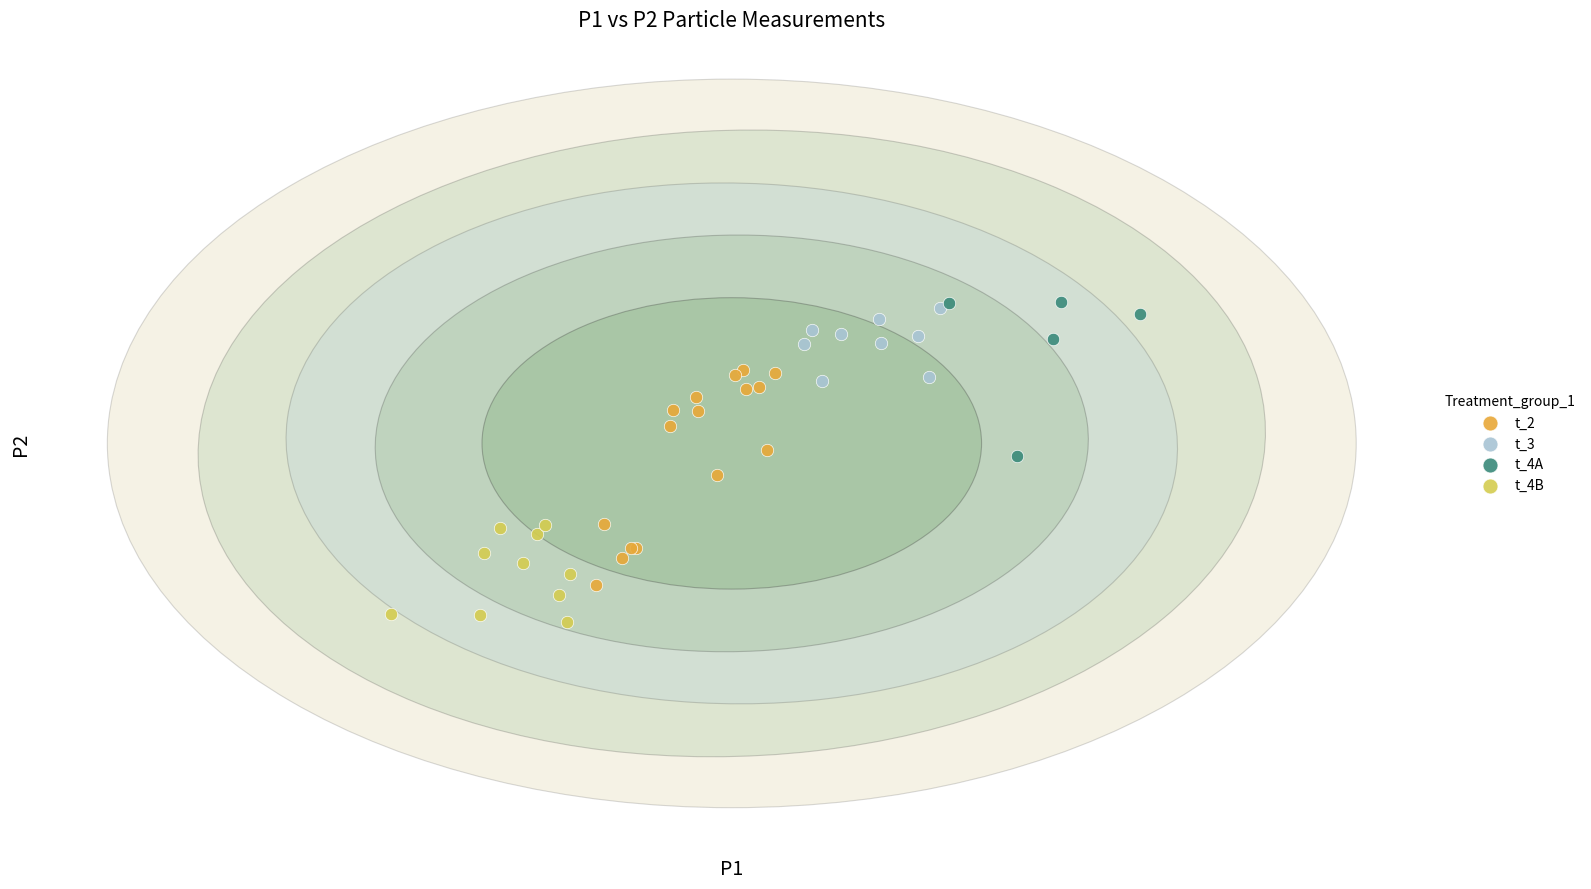

Which series has the widest spread of Y values?

t_2